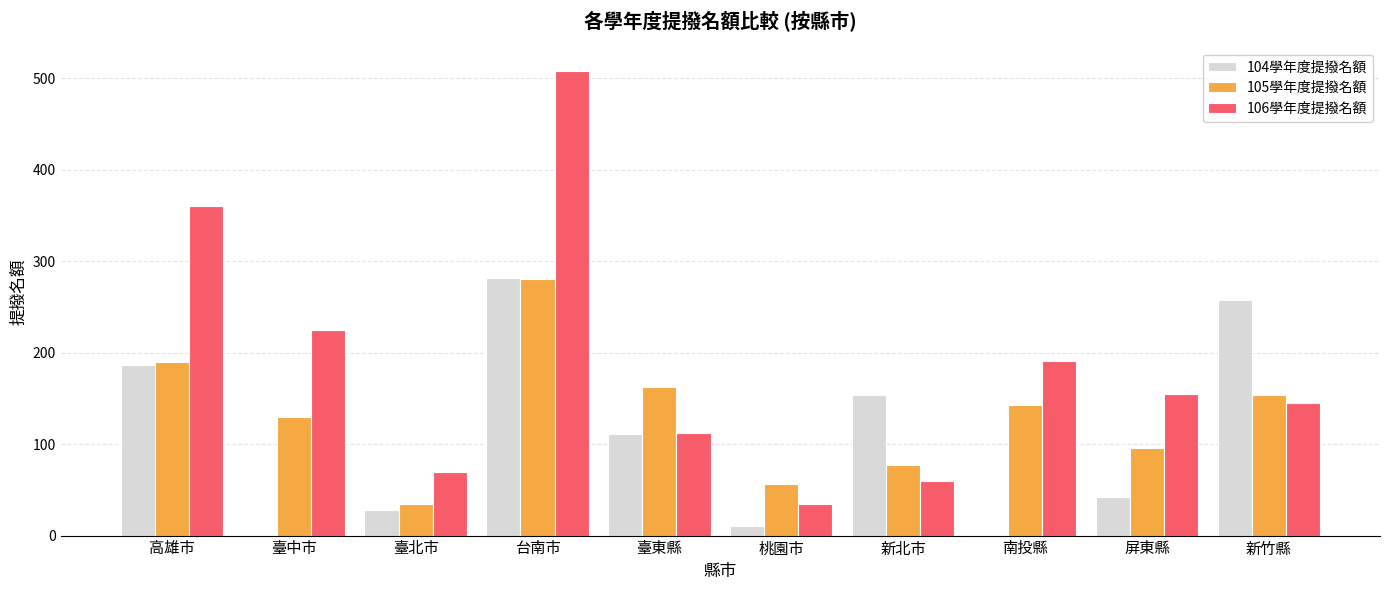

Between 臺北市 and 桃園市, which series saw the biggest shift?

106學年度提撥名額